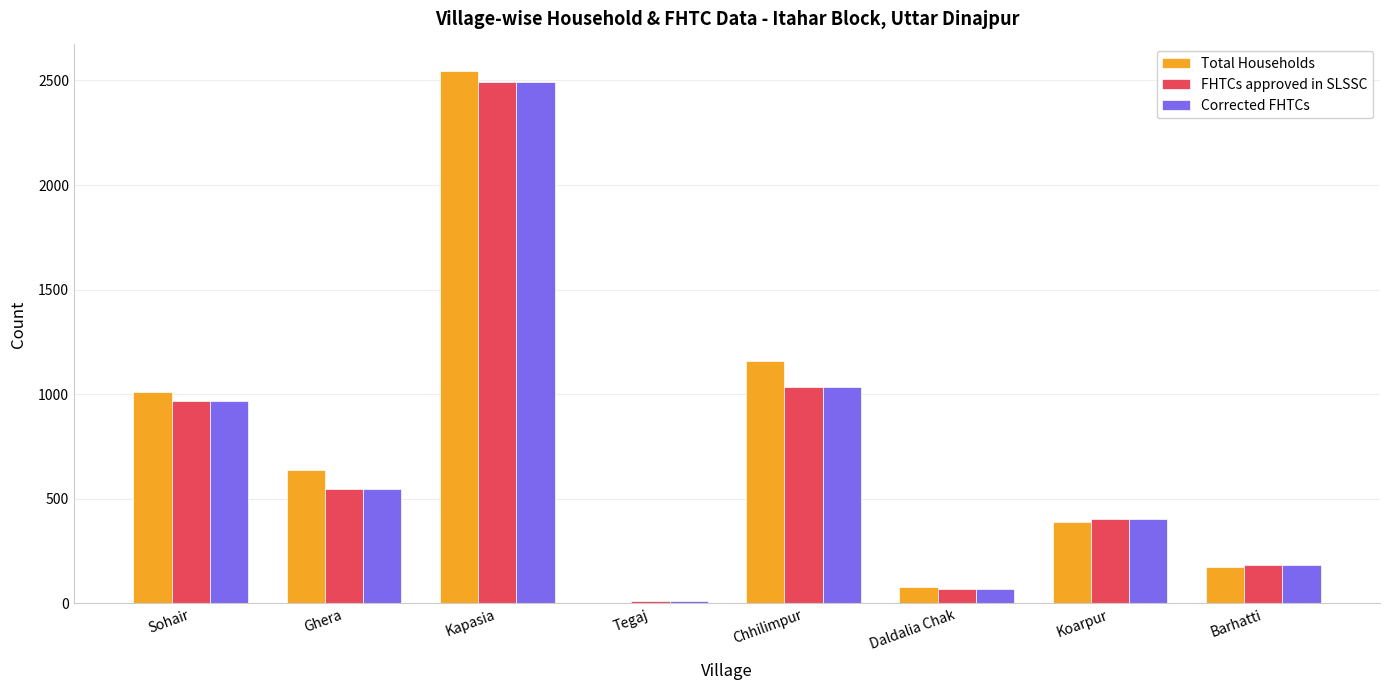

At which label does FHTCs approved in SLSSC first exceed 549?

Sohair